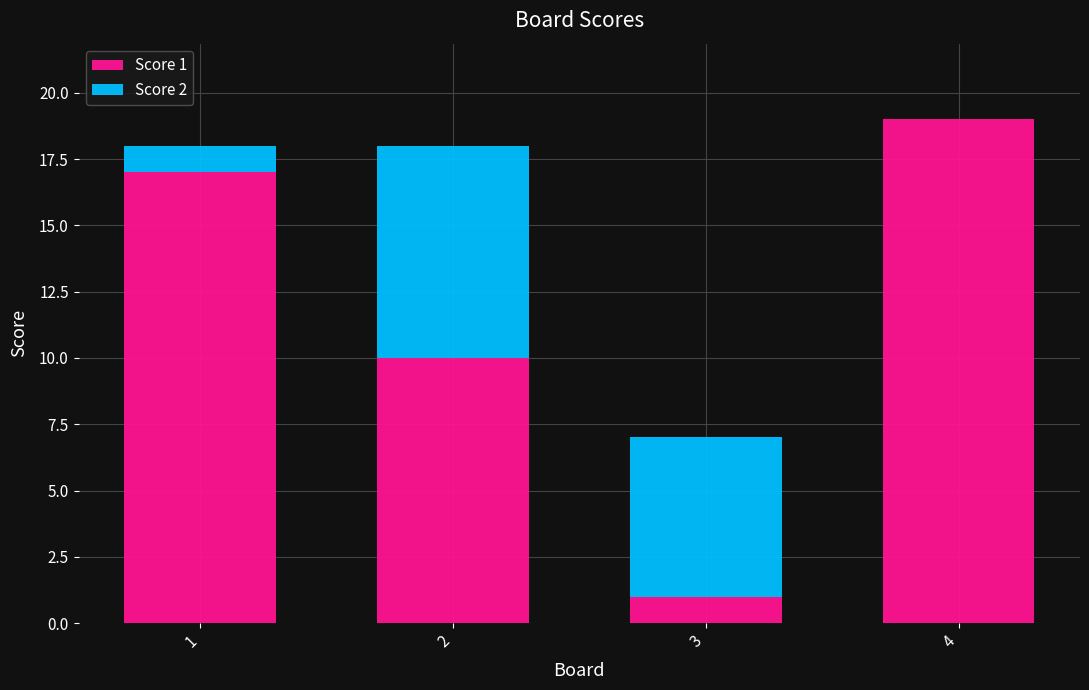

How many categories are shown in the chart?

4